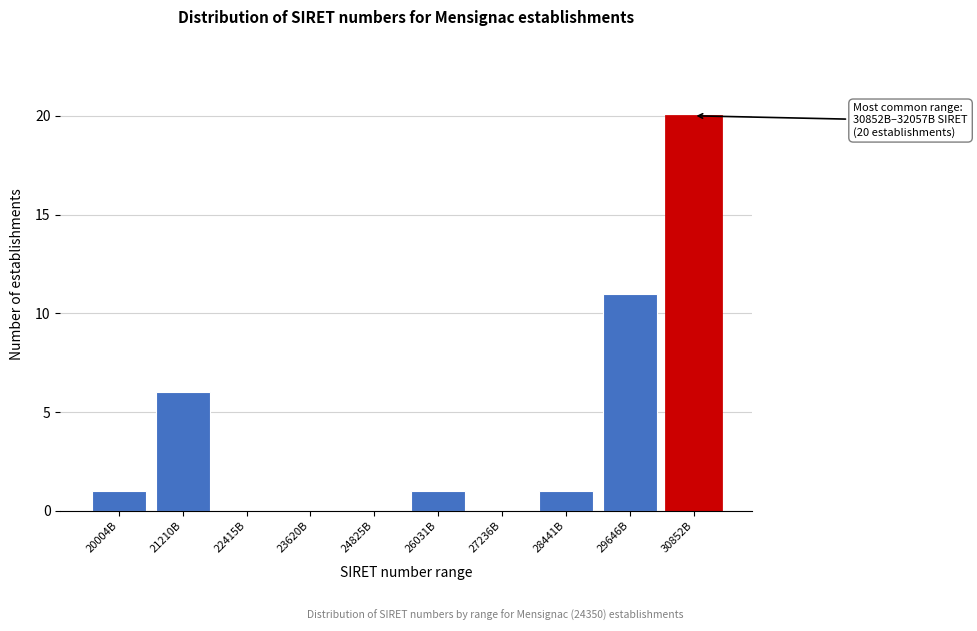

What is the maximum value shown in the chart?

20